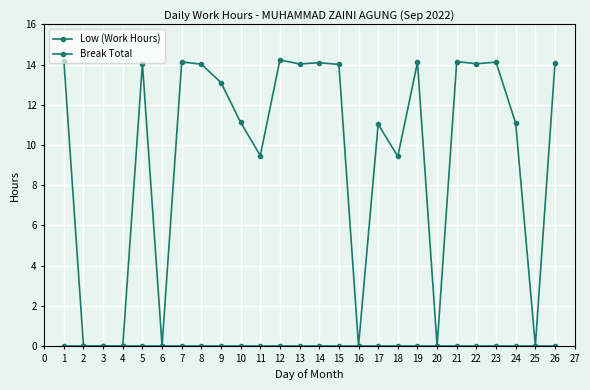

Is this an area chart (filled region under the line)?

No